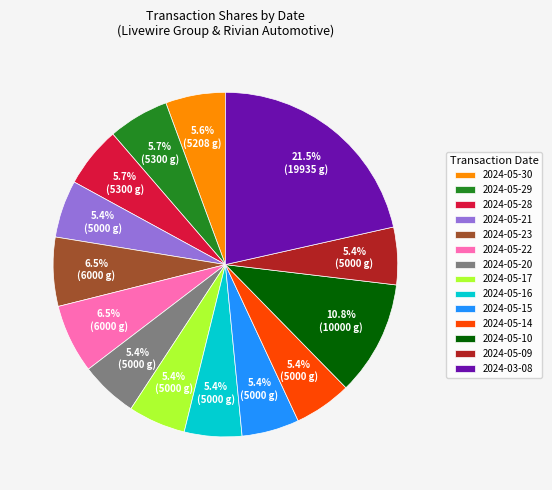

True or false: 2024-05-14 accounts for 13% of the total.

False